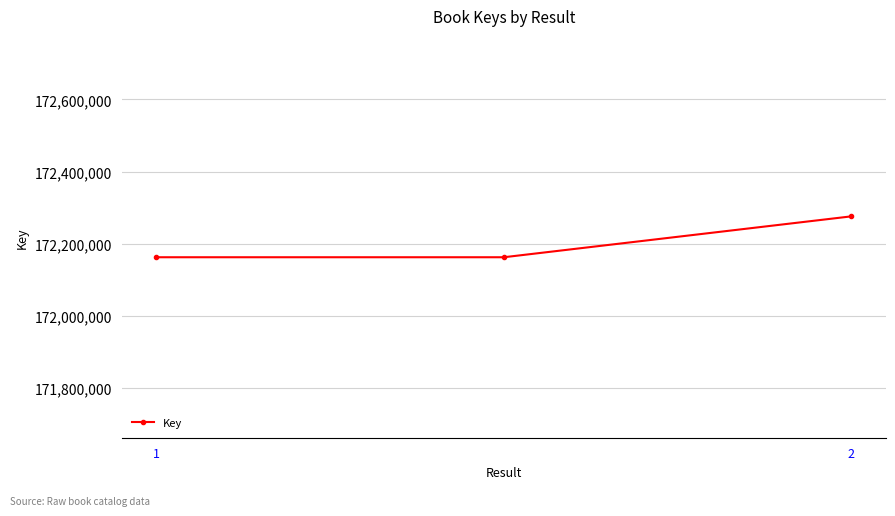

What is the value of the 1st point from the left?

172162823